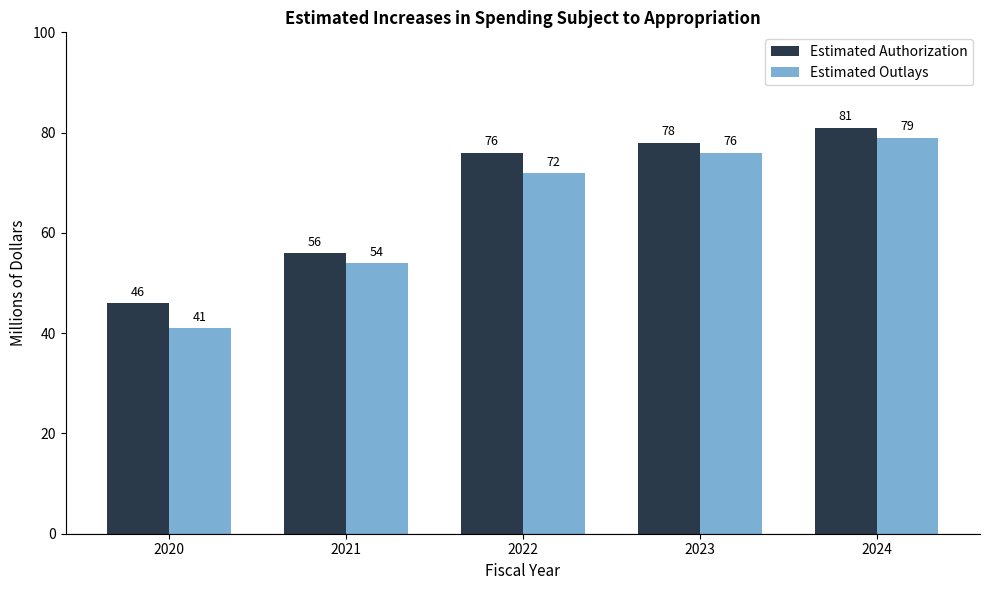

Where is Estimated Authorization nearest to the value 63?

2021